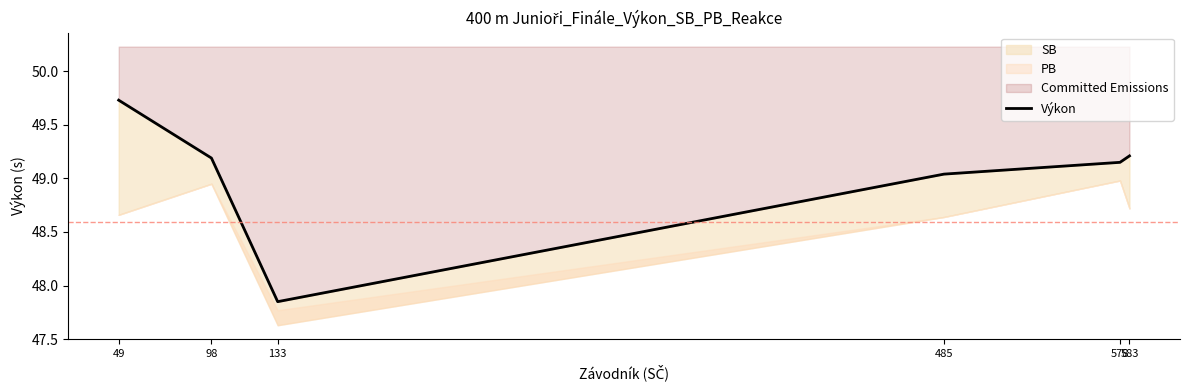

Where is the data nearest to the value 48?

133